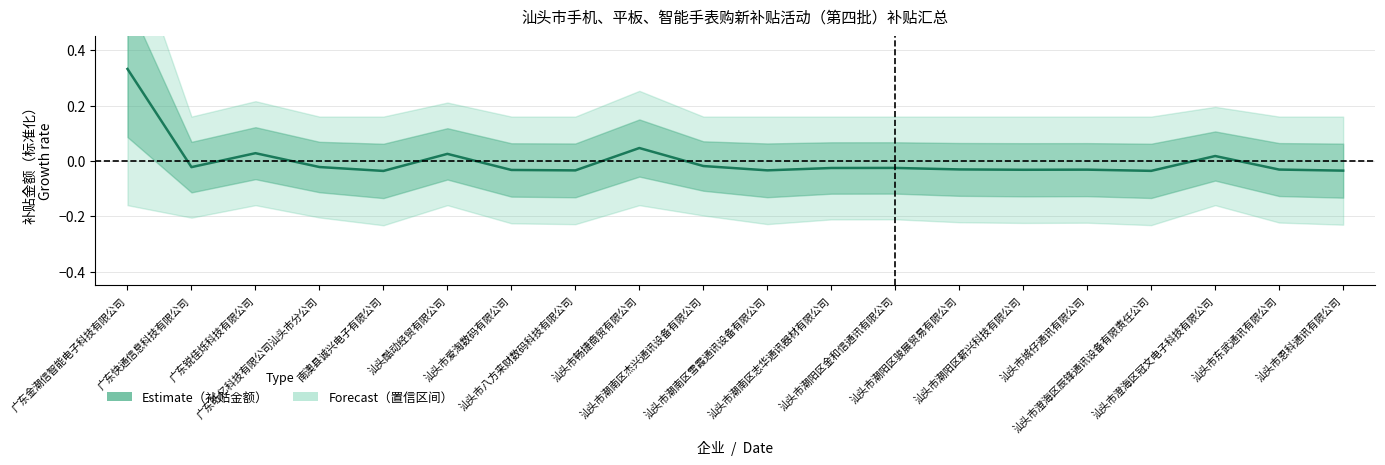

The chart shows a value of 0.4 at 广东金潮信智能电子科技有限公司. True or false?

False